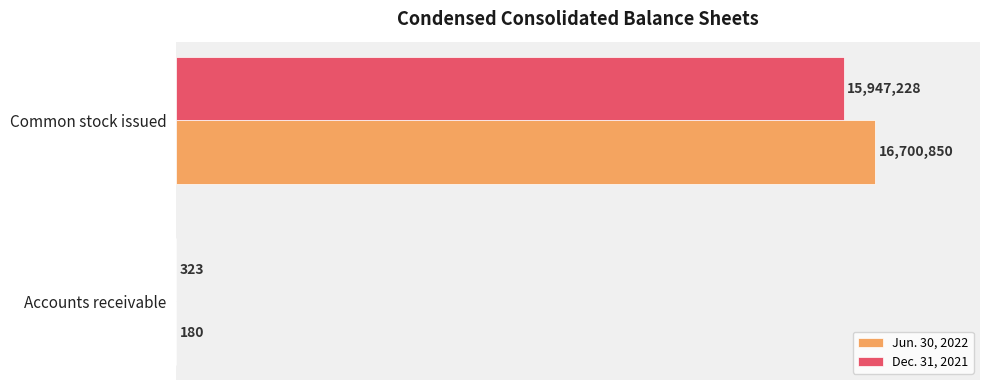

What are all the series names shown in the legend?

Jun. 30, 2022, Dec. 31, 2021